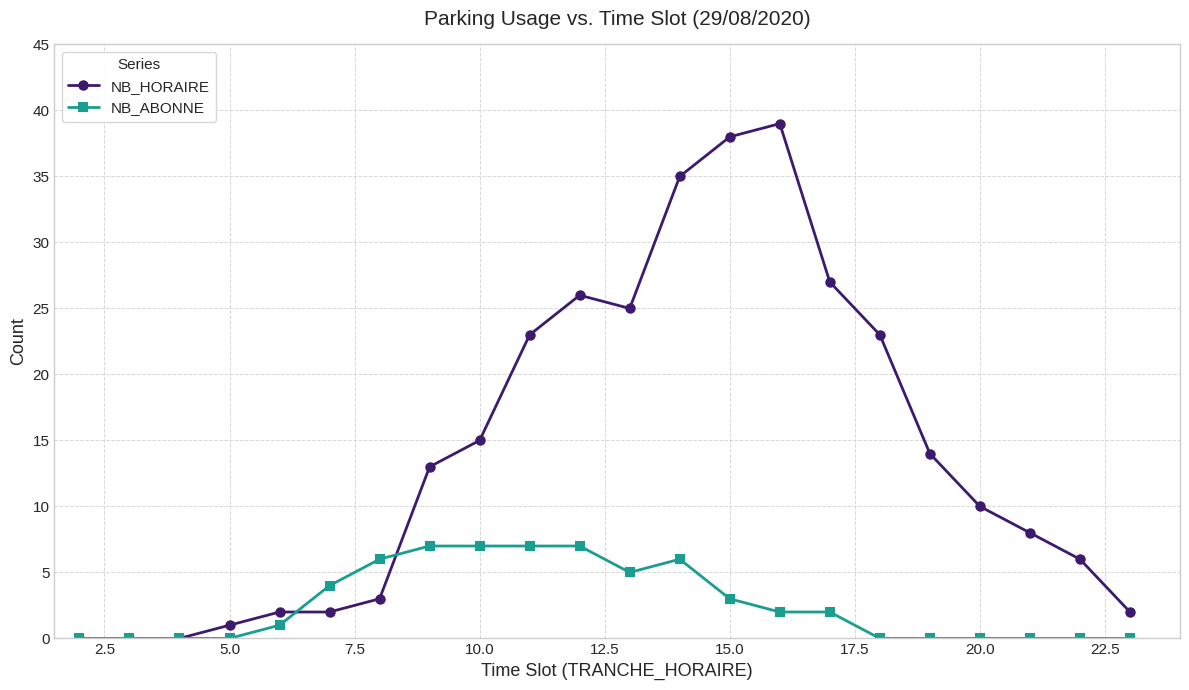

List the series in order of their peak value, highest first.

NB_HORAIRE, NB_ABONNE